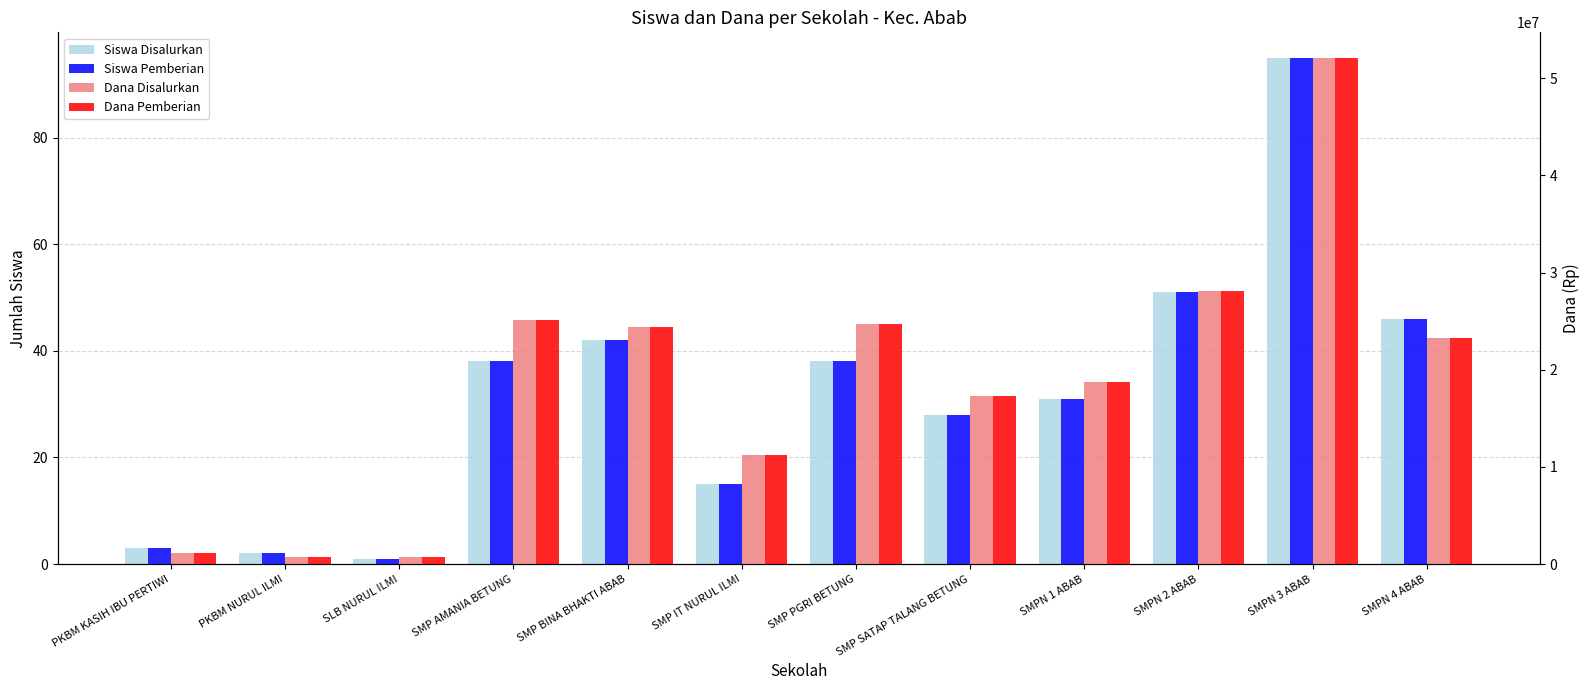

Is it true that Dana Pemberian equals 17250000 at SMP SATAP TALANG BETUNG?

True